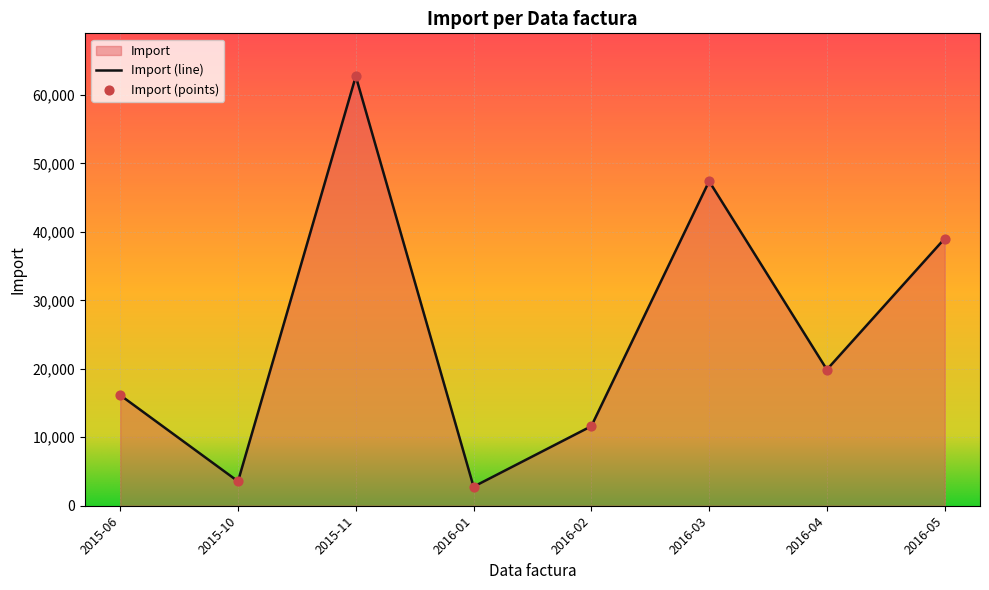

Between 2016-04 and 2016-03, which is larger?

2016-03